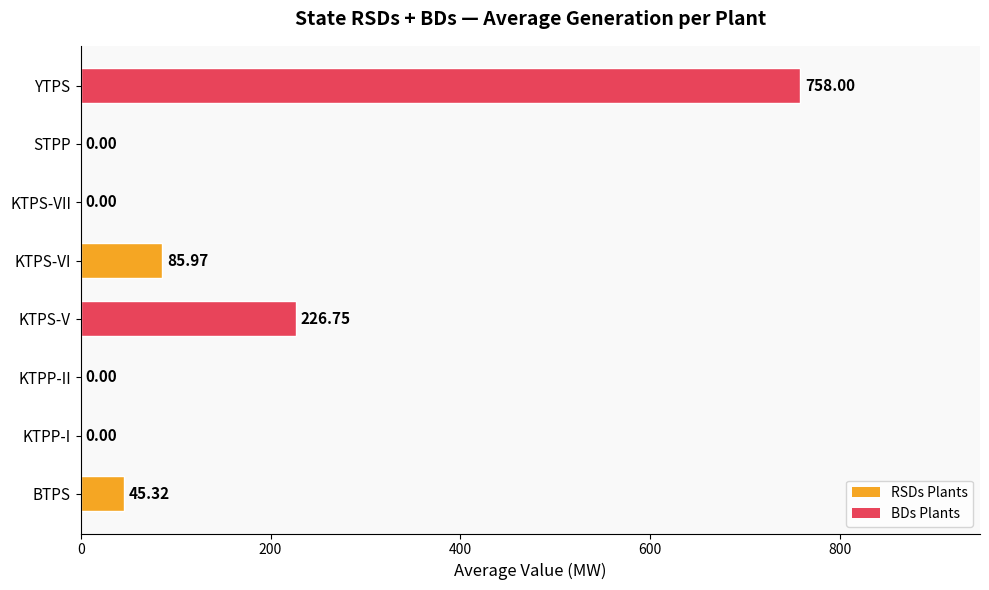

What is the sum of all values?

1116.0